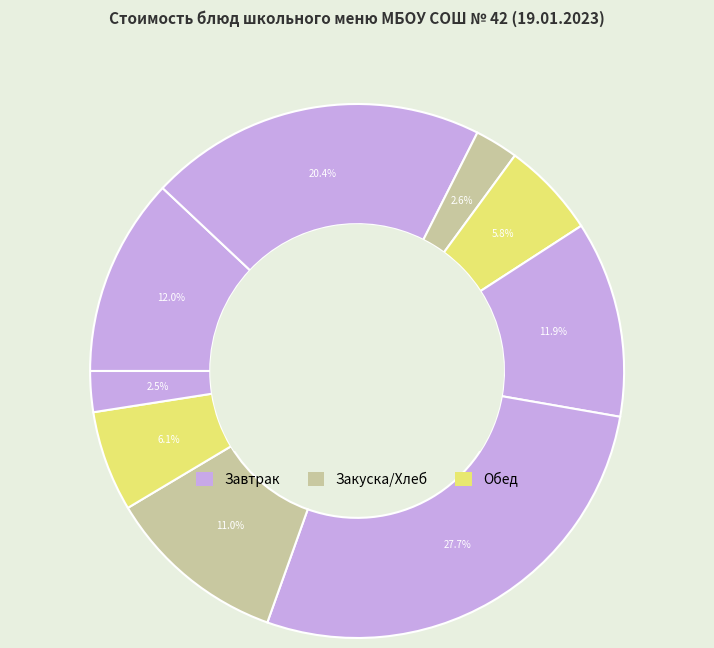

Count the number of slices in the pie.

9